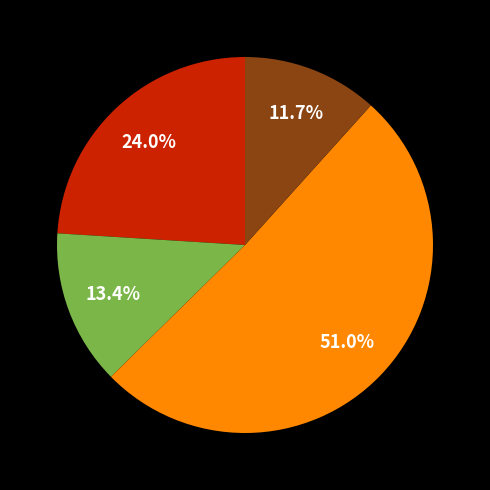

Is there a majority slice in this chart?

Yes